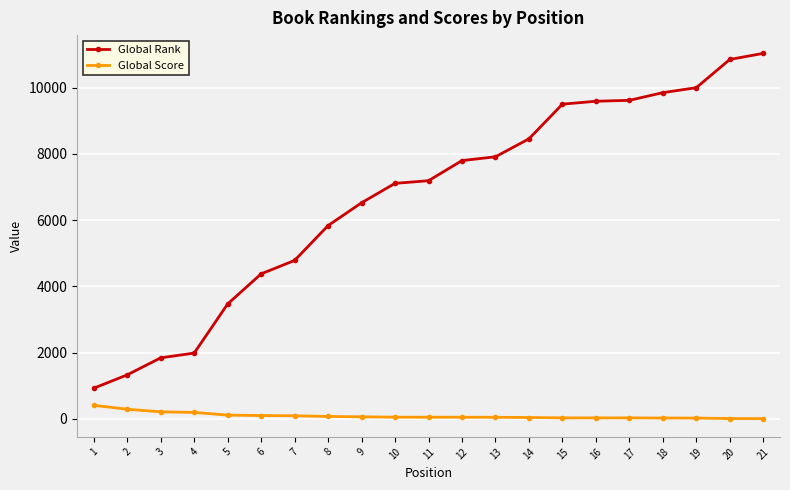

Which series has the largest total across all categories?

Global Rank